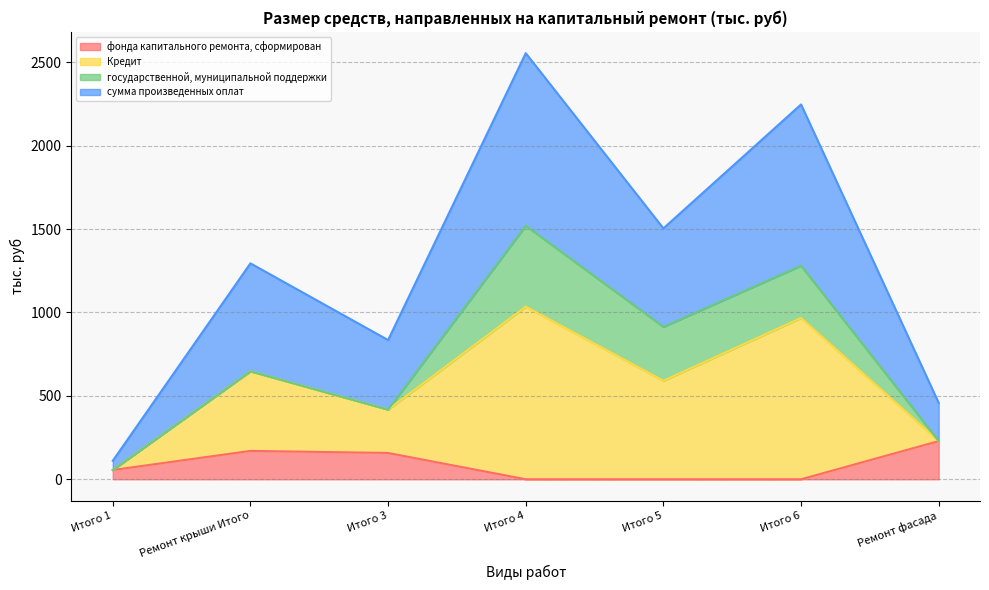

What is the maximum value for фонда капитального ремонта, сформирован?

228.8